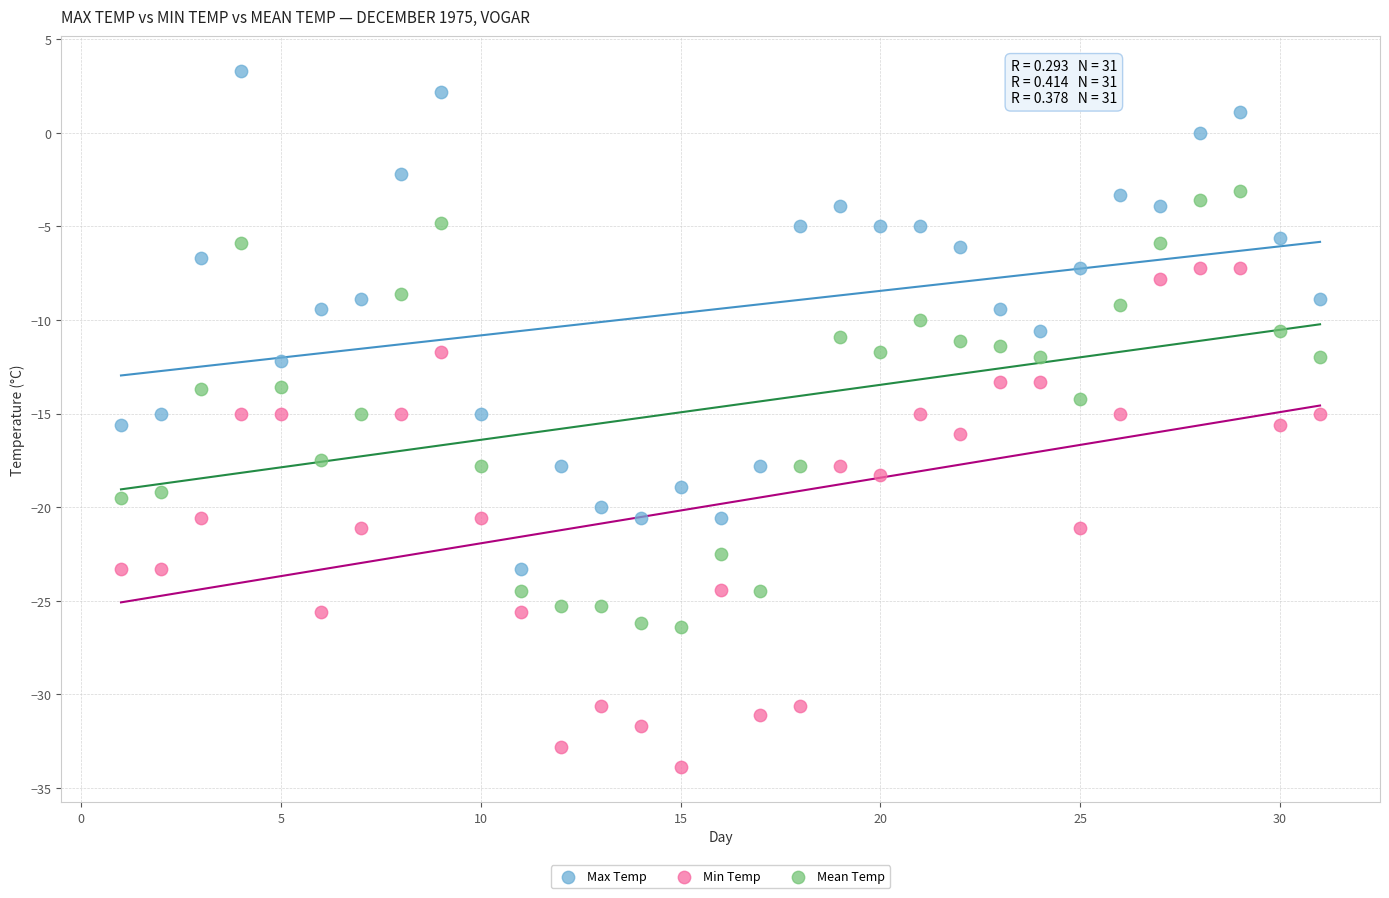

What is the X range (max minus min) for the scatter plot?

30.0